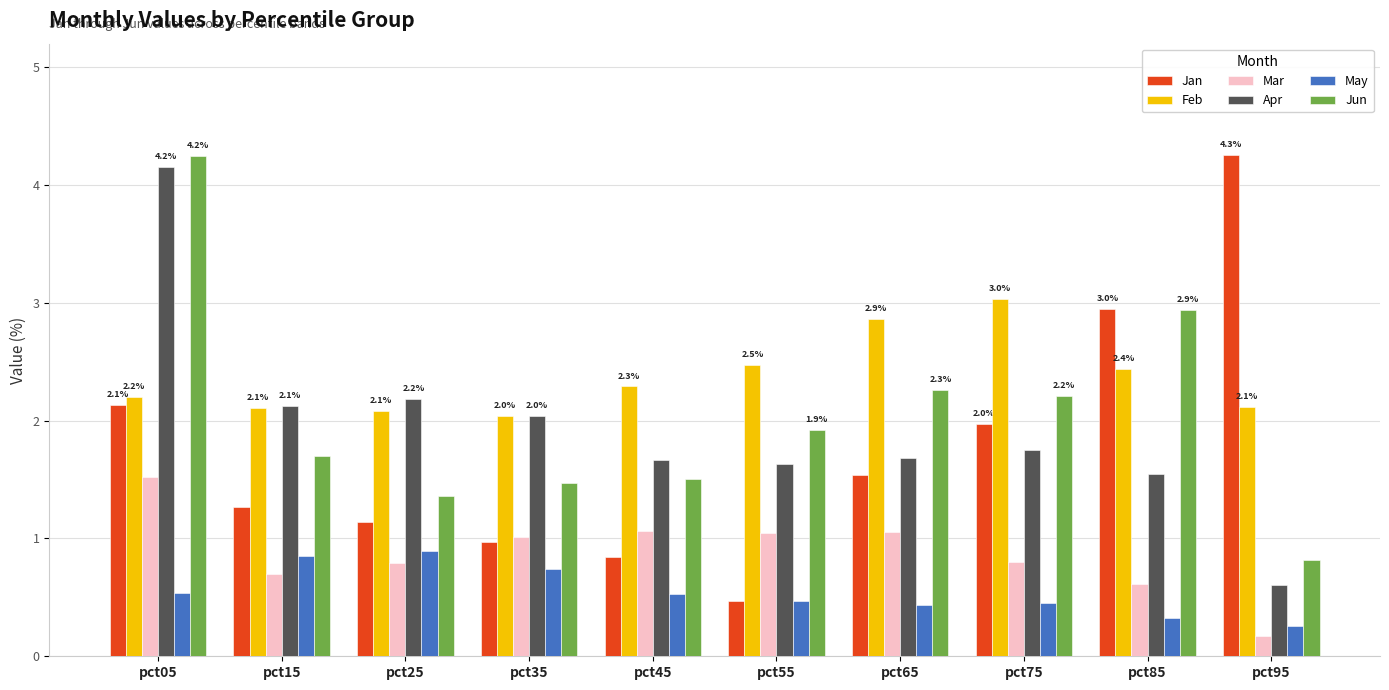

What is the sum of the Jun values at pct55 and pct05?

6.2